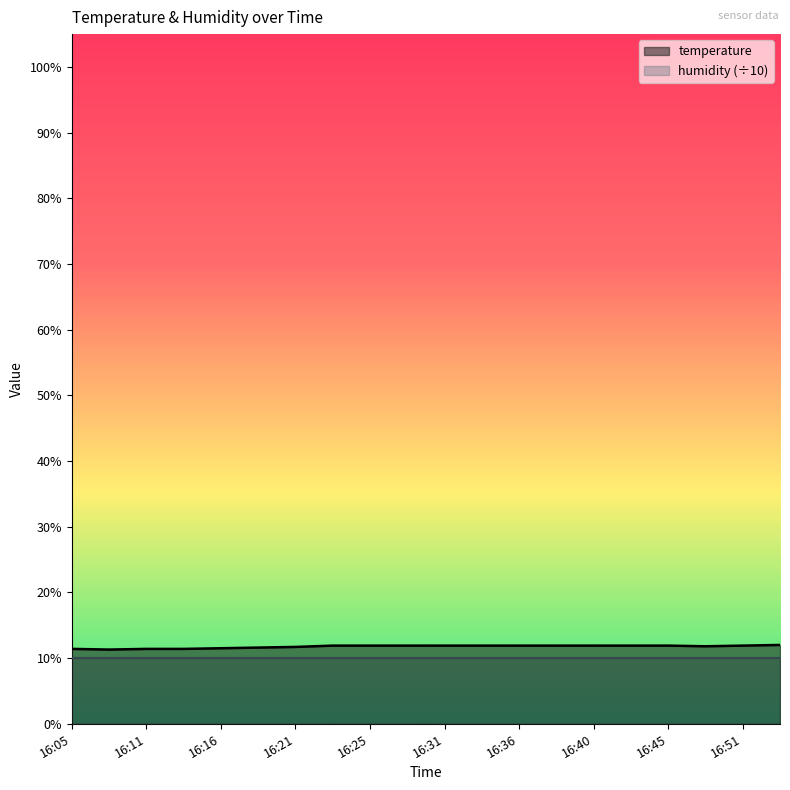

The chart shows a value of 7.0 at 16:21. True or false?

False